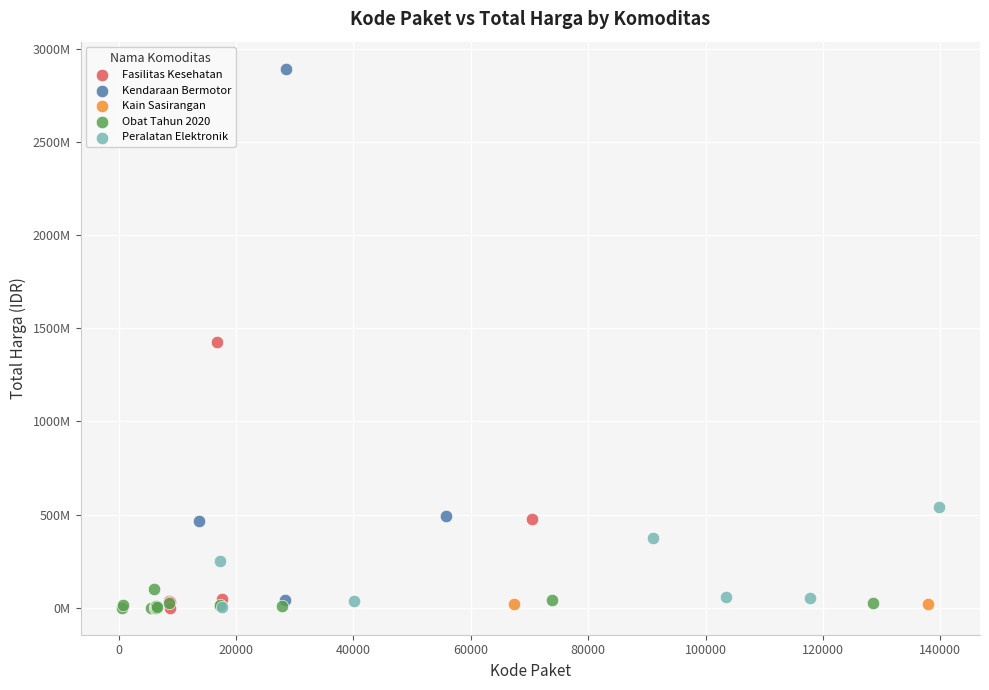

What are all the series names shown in the legend?

Fasilitas Kesehatan, Kendaraan Bermotor, Kain Sasirangan, Obat Tahun 2020, Peralatan Elektronik